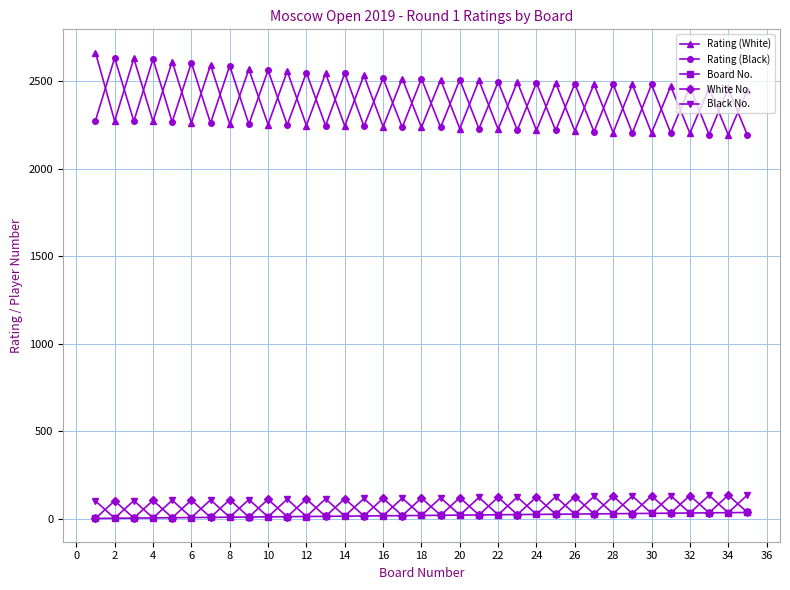

In Rating (Black), how many points are higher than both neighbors (excluding endpoints)?

17